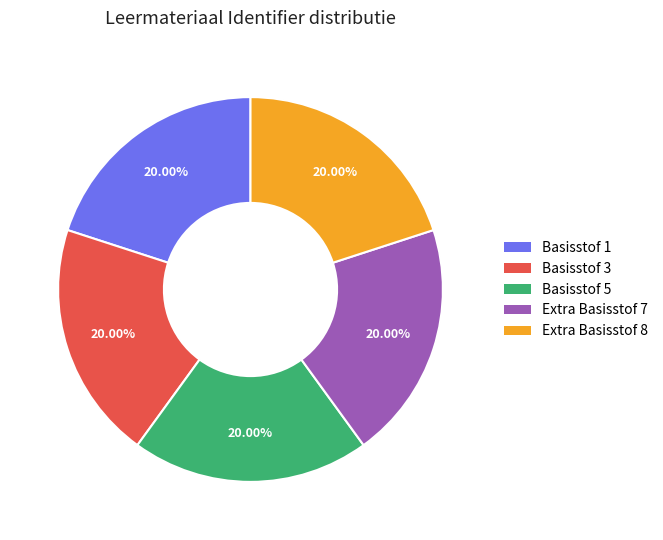

Does any single category account for the majority?

No